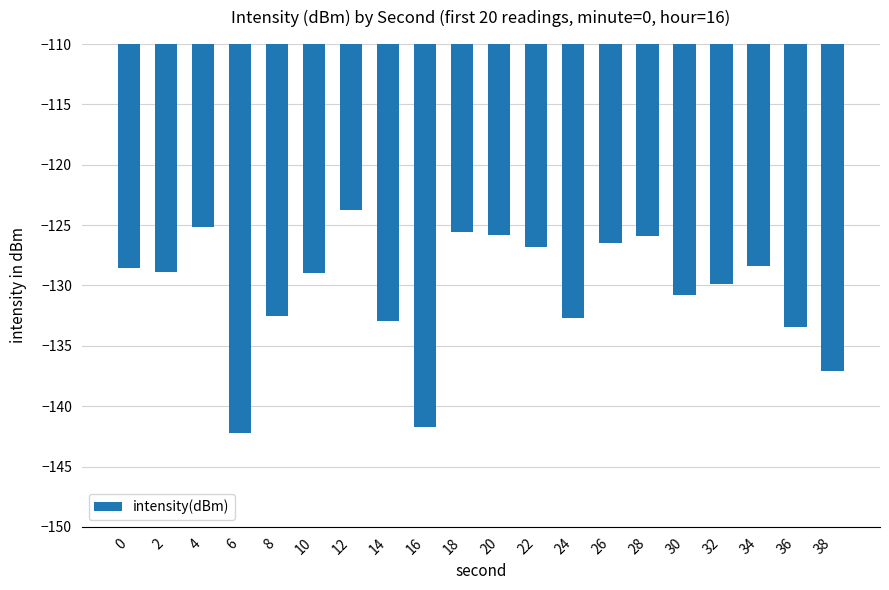

The chart shows a value of -125.1 at 4. True or false?

True